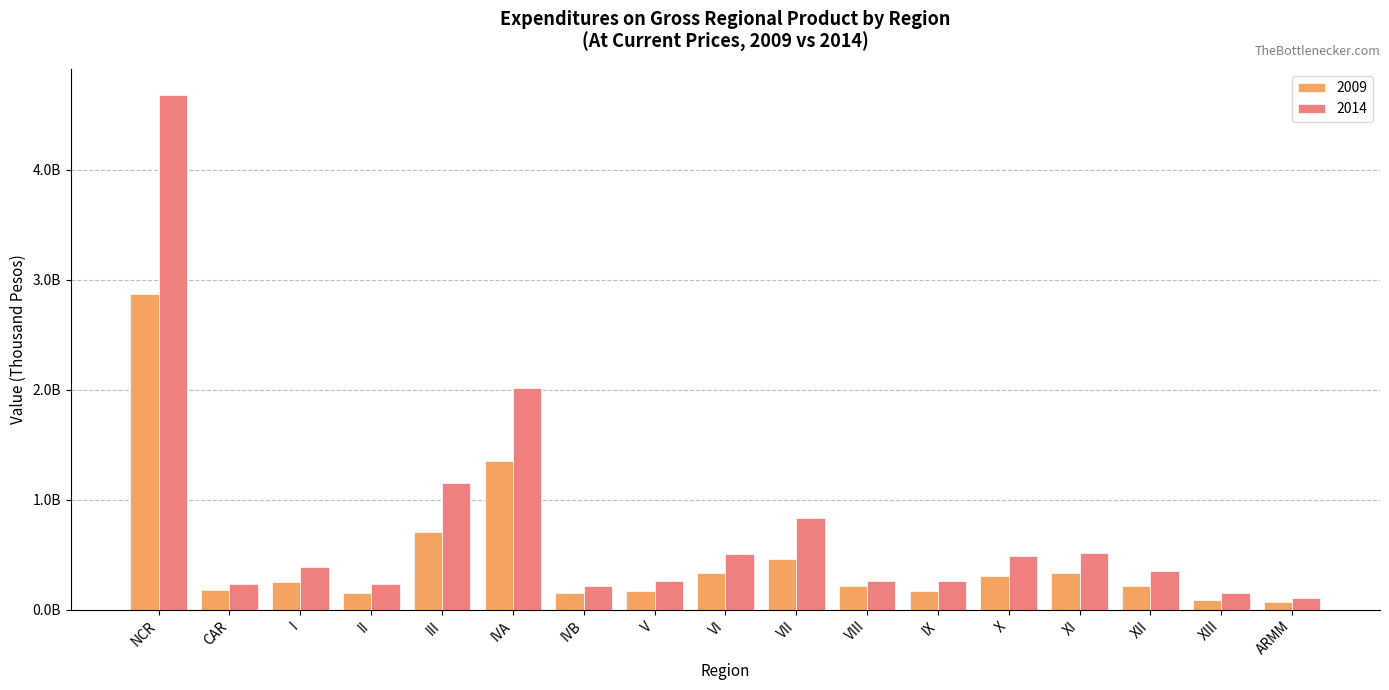

What is the label of the 14th bar from the right?

II